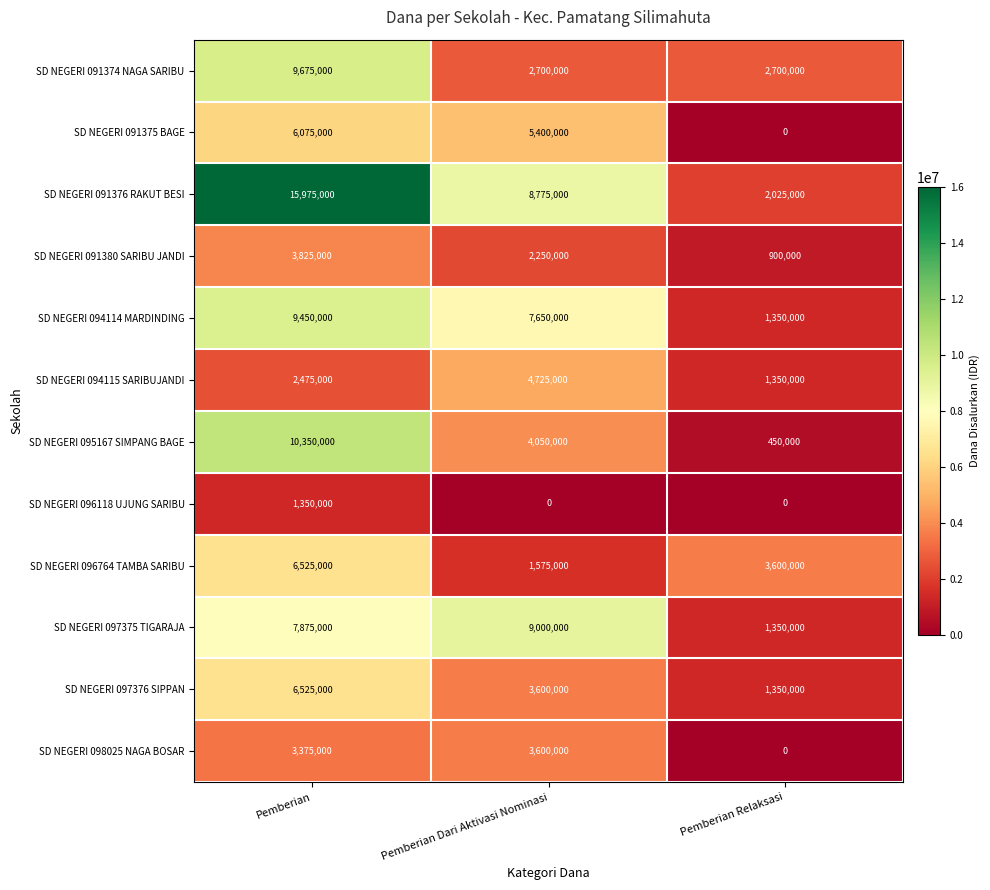

Count the number of data series in this chart.

12